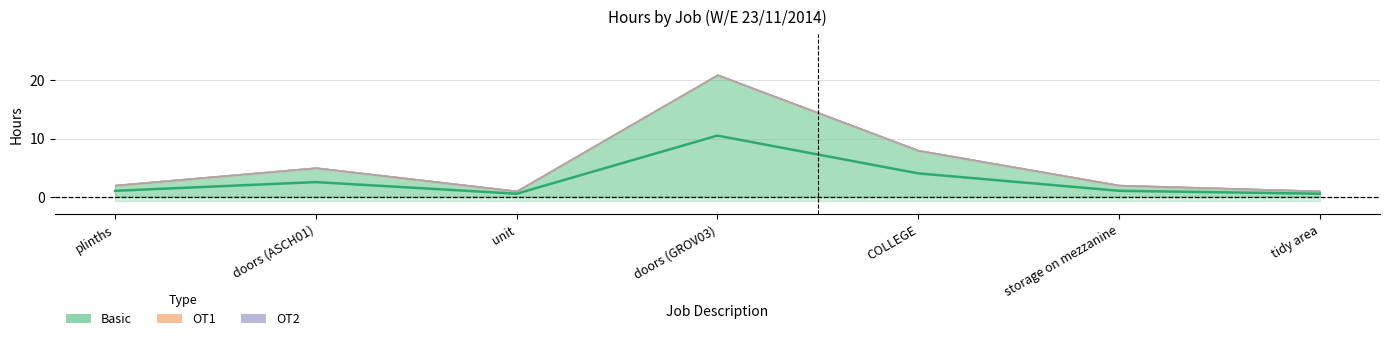

At which category does Basic reach its first local peak?

doors (ASCH01)